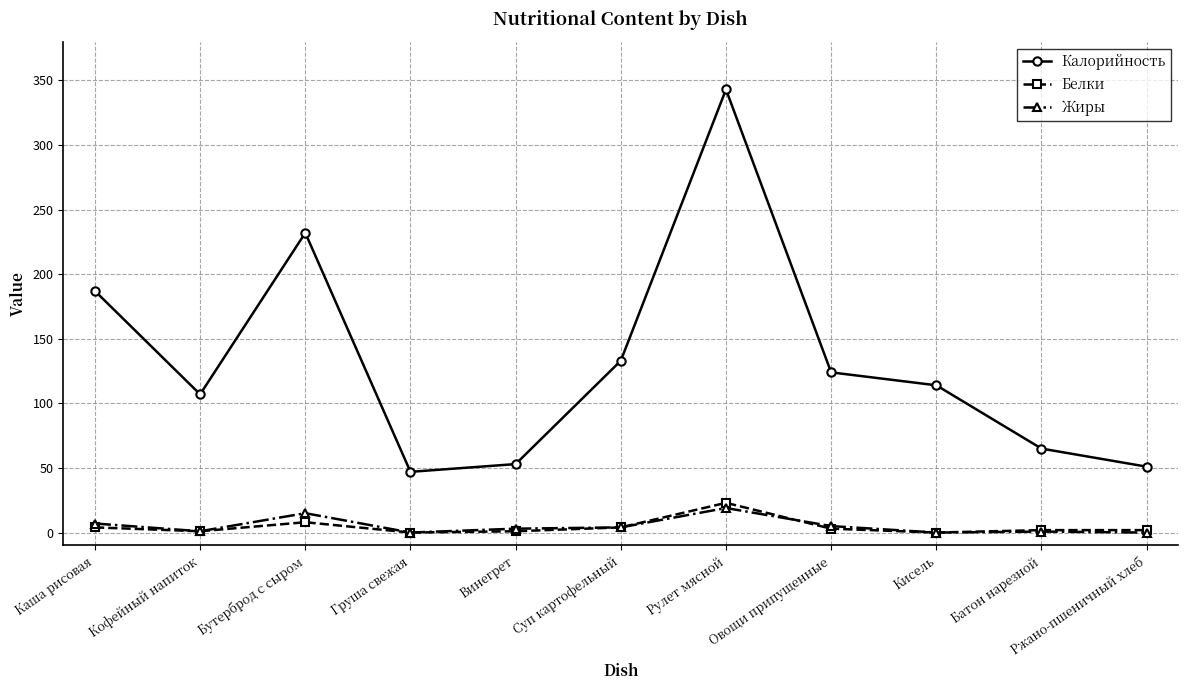

Is it true that Белки equals 8.0 at Бутерброд с сыром?

True